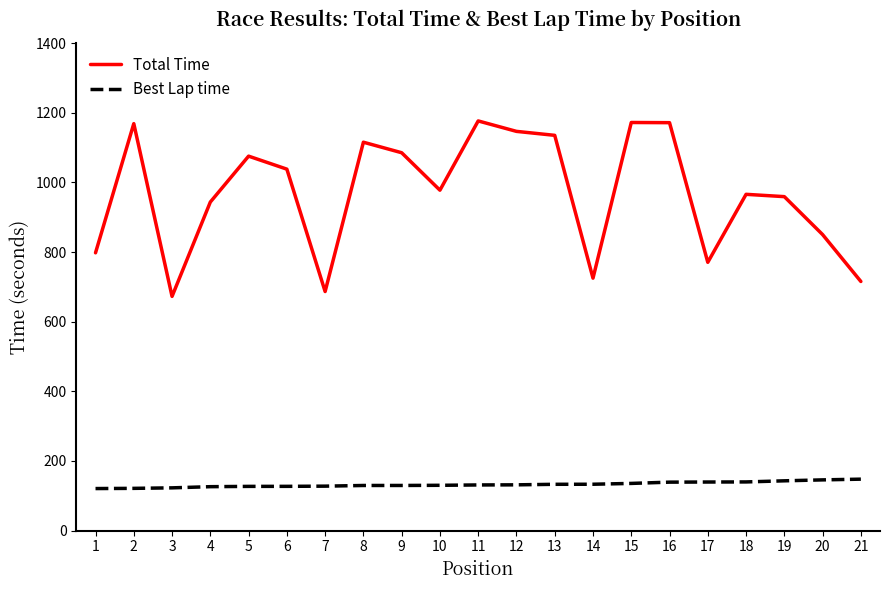

True or false: Best Lap time and Total Time intersect in this chart.

False